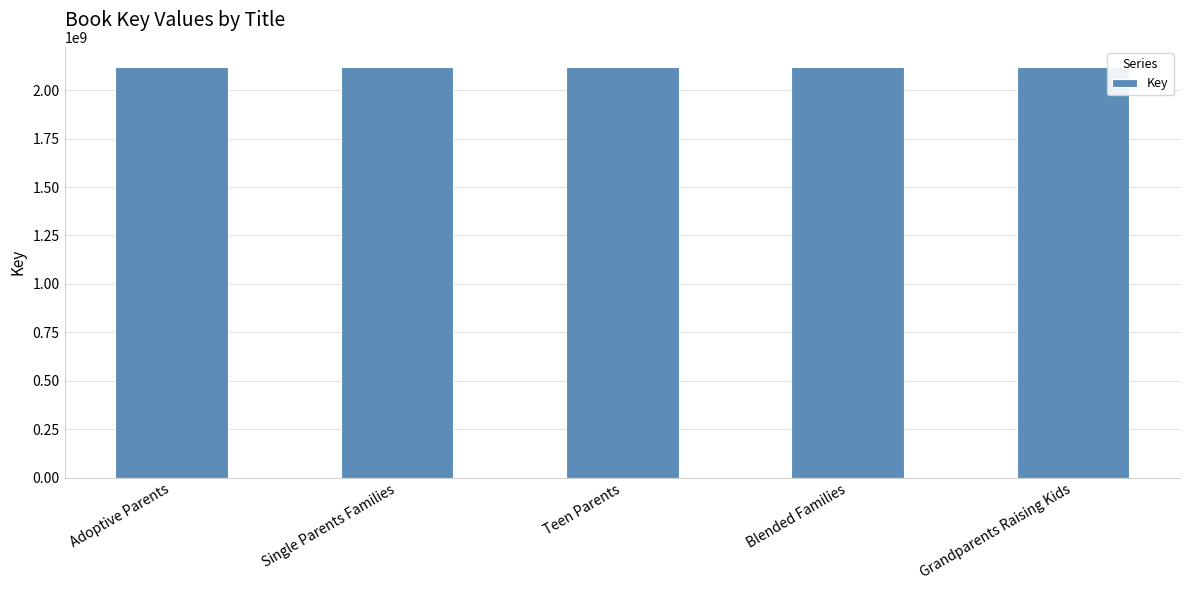

True or false: the data shows 2117884542 at Blended Families.

True